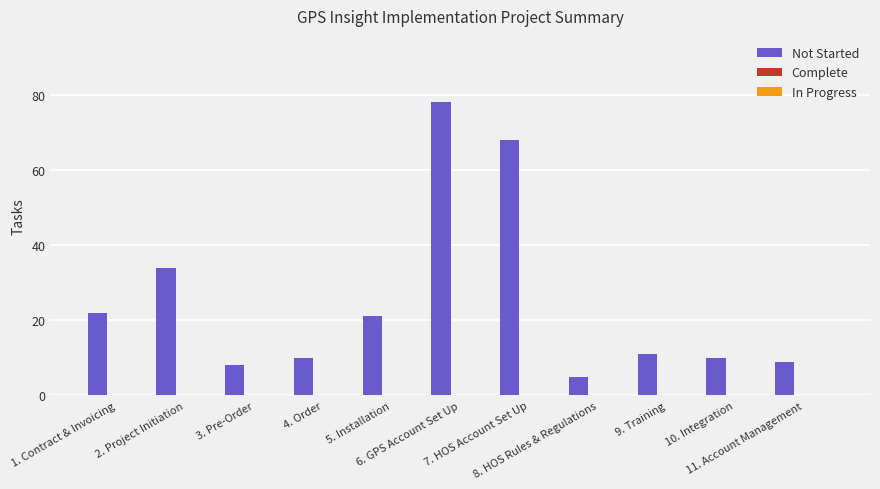

Reading left to right, extract all data points from this chart.

22	34	8	10	21	78	68	5	11	10	9